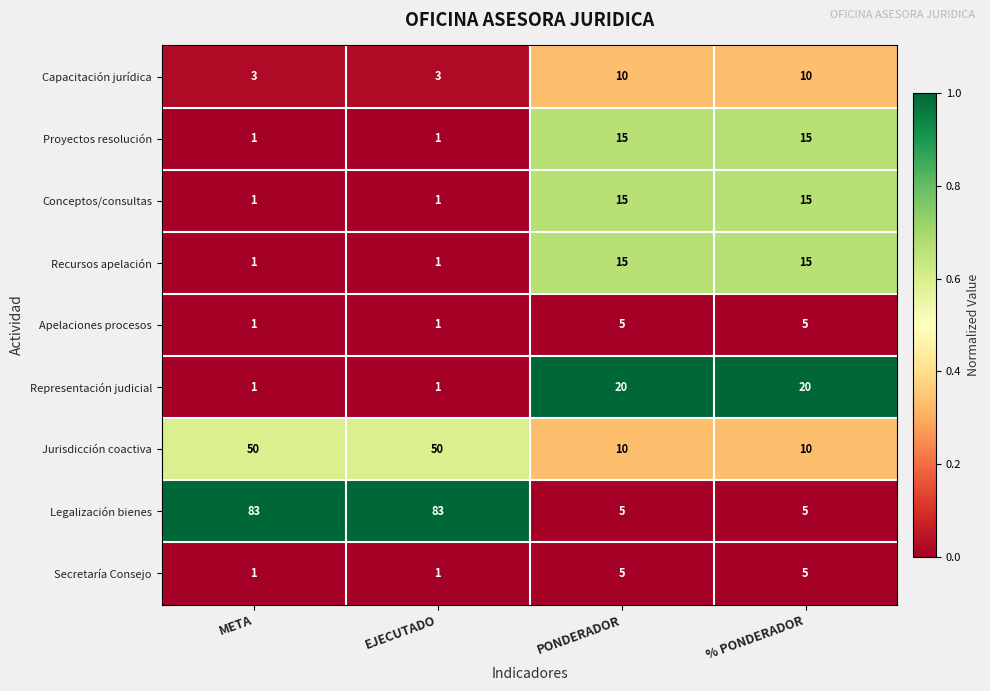

What is the sum of the Jurisdicción coactiva values at META and % PONDERADOR?

60